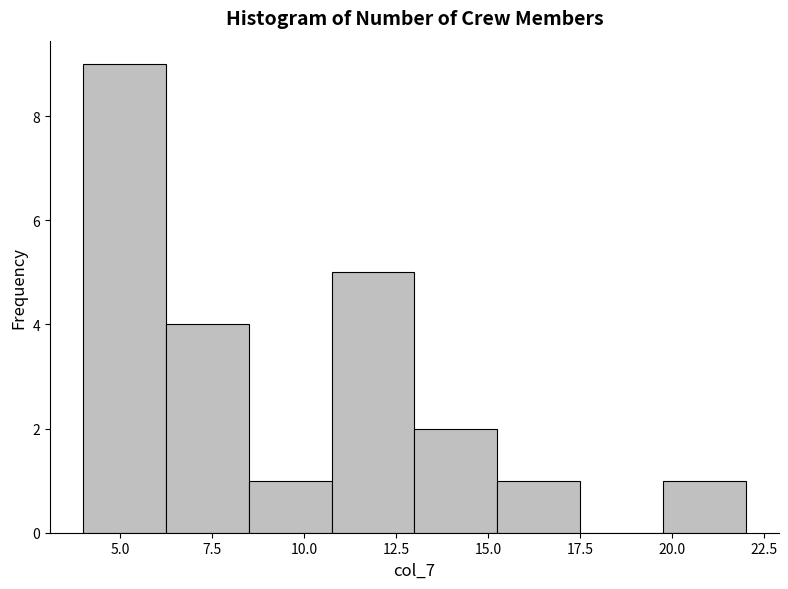

Reading left to right, list every bar in this chart as the range it spans on the x-axis followed by its height. Neither the bar edges nor the heights are printed on the chart, so give them approximately, as read against the axes.

4.00 to 6.25: 9
6.25 to 8.50: 4
8.50 to 10.75: 1
10.75 to 13.00: 5
13.00 to 15.25: 2
15.25 to 17.50: 1
17.50 to 19.75: 0
19.75 to 22.00: 1